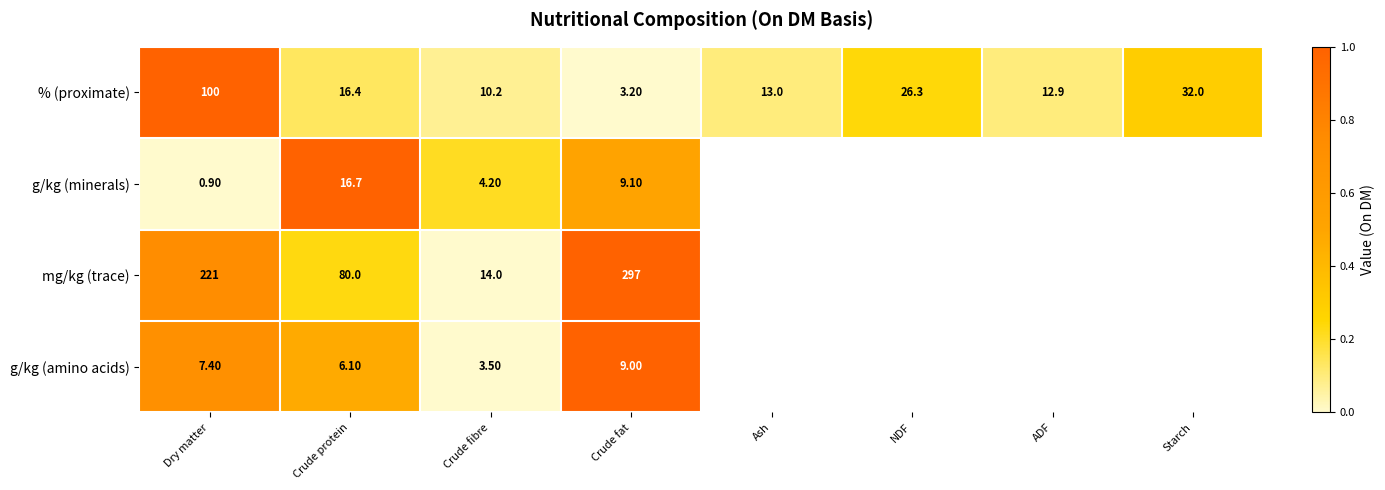

Which has a higher value, NDF or Dry matter?

Dry matter